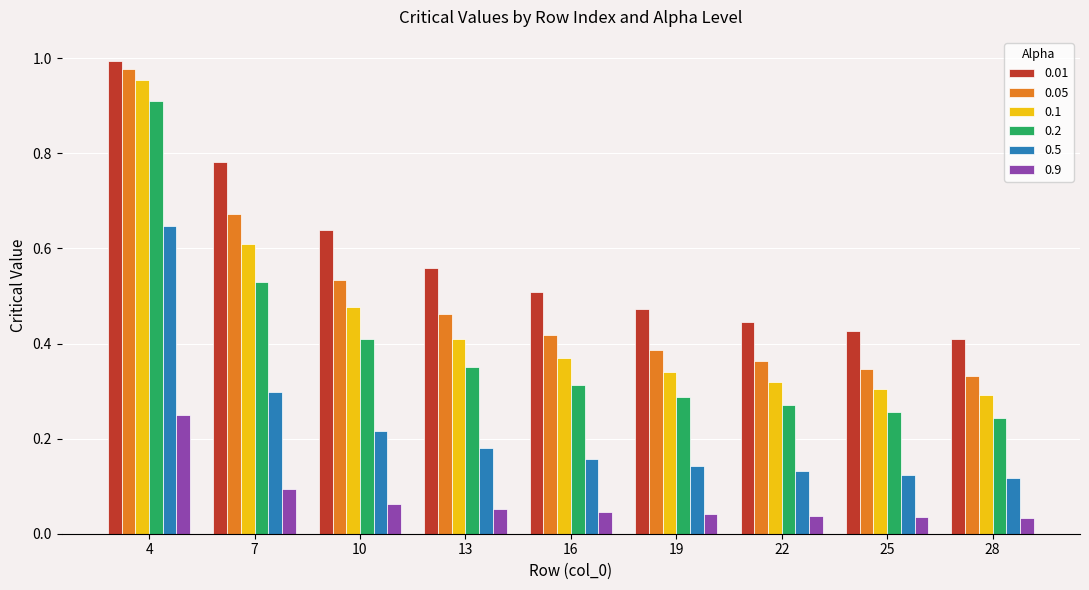

True or false: 0.2 has a value of 0.4 at 28.

False